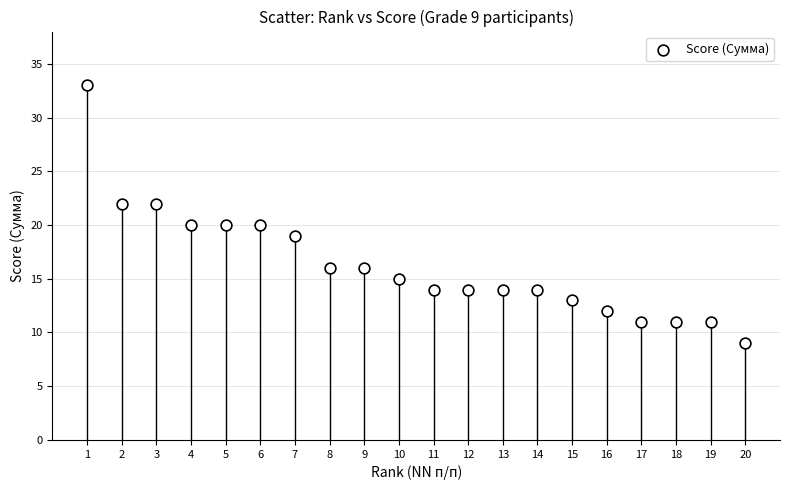

What is the range of X values (max minus min)?

19